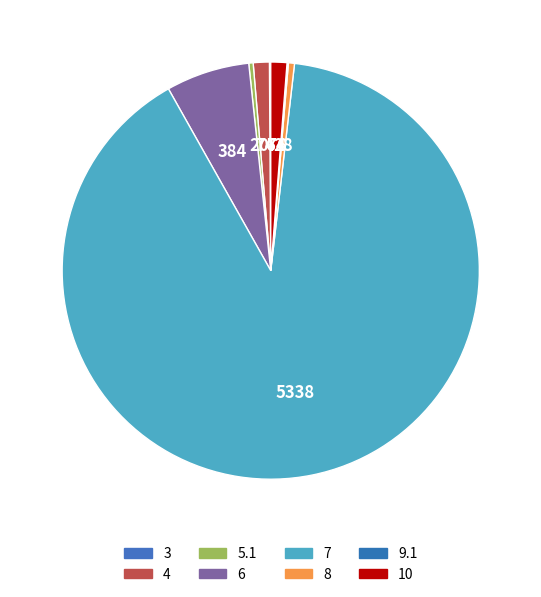

Is 7 the majority of the pie?

Yes